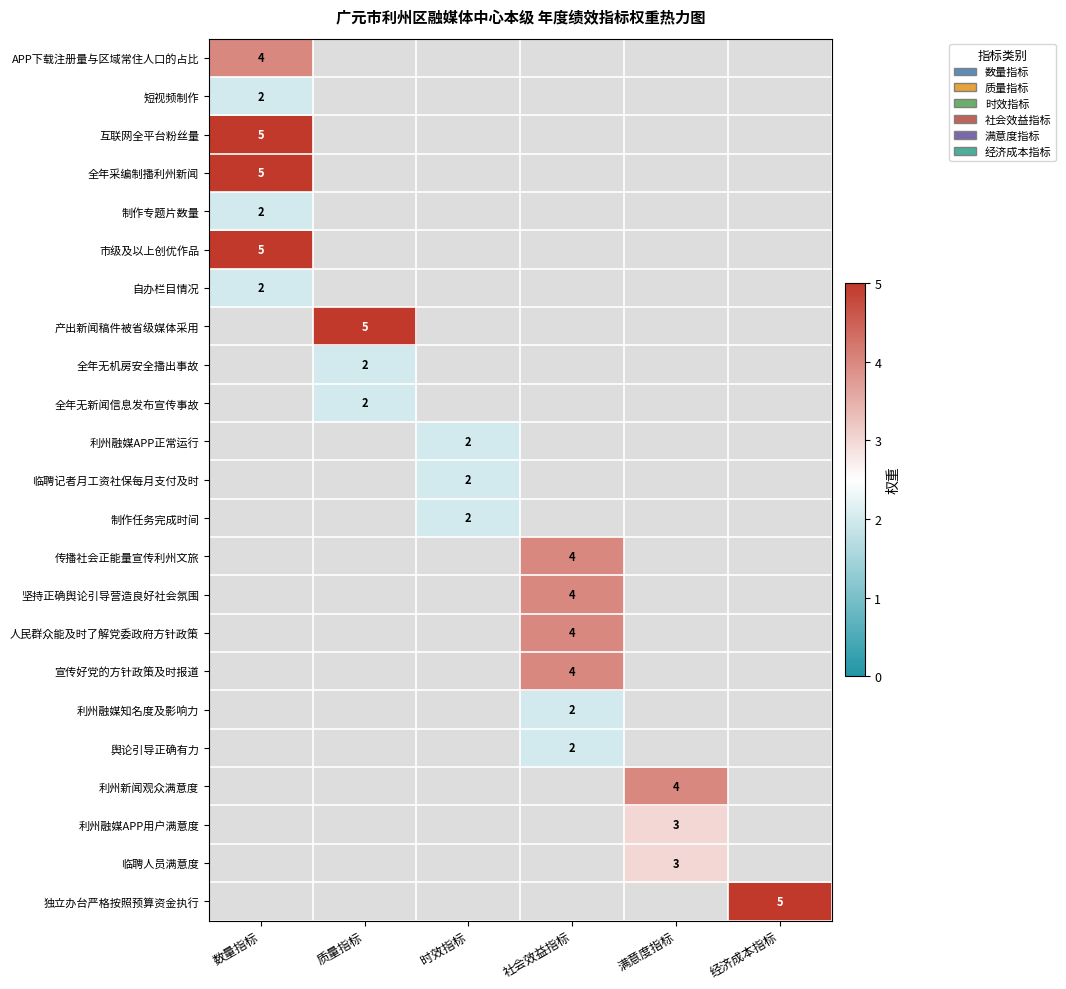

The value of 临聘记者月工资社保每月支付及时 at 时效指标 is 4. True or false?

False